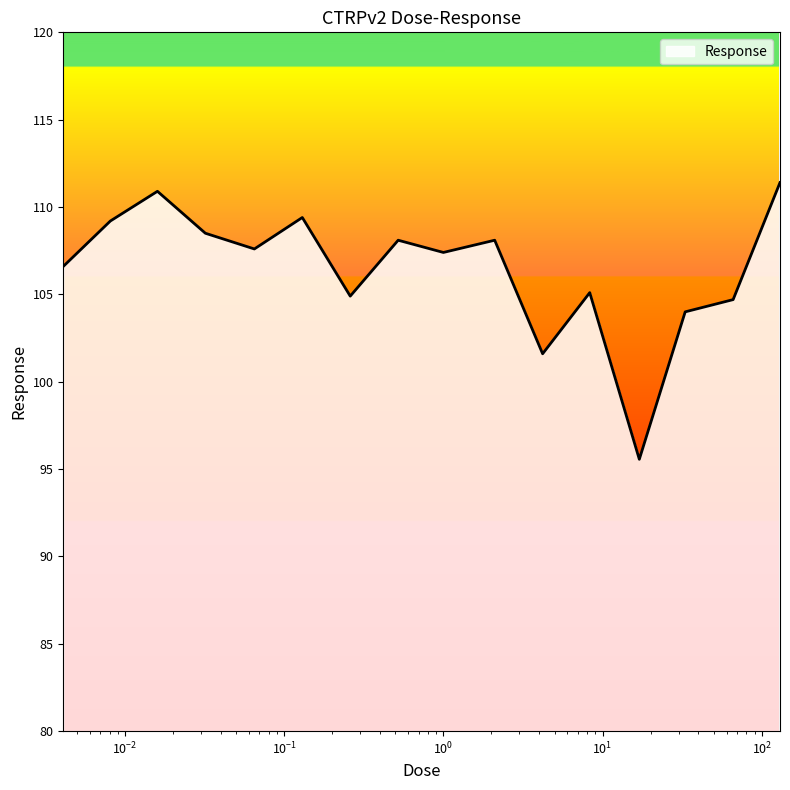

What is the maximum value shown in the chart?

111.4